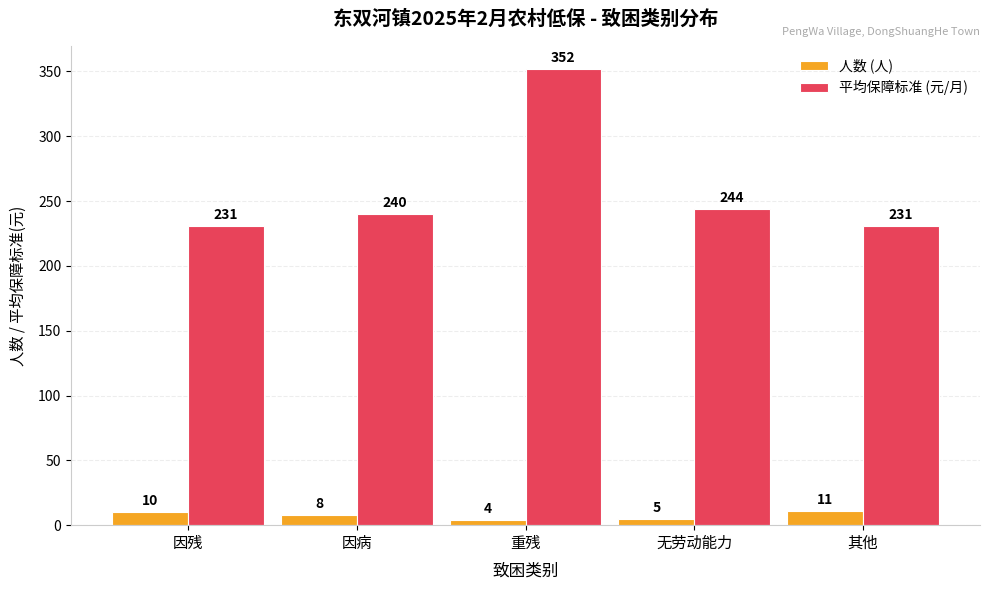

Reading left to right, extract all data points from this chart.

人数 (人): 10	8	4	5	11
平均保障标准 (元/月): 231	240	352	244	231